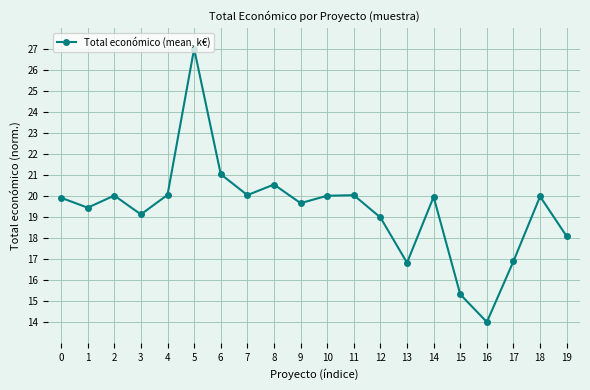

Count the number of data series in this chart.

1